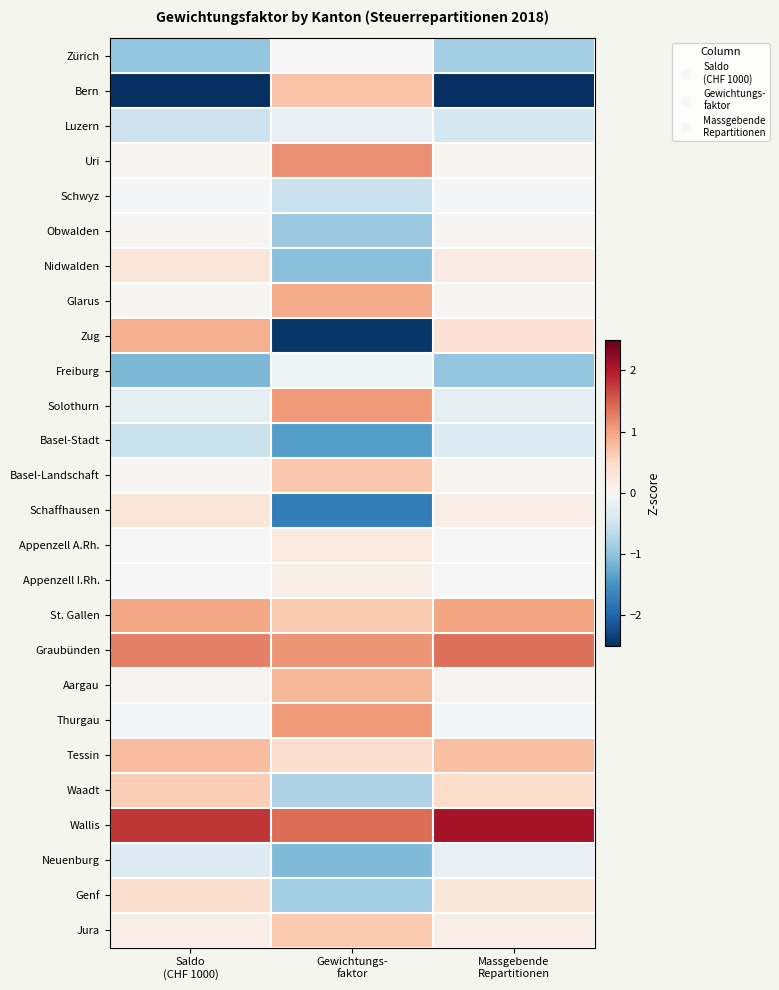

How many data points does each series have?

3